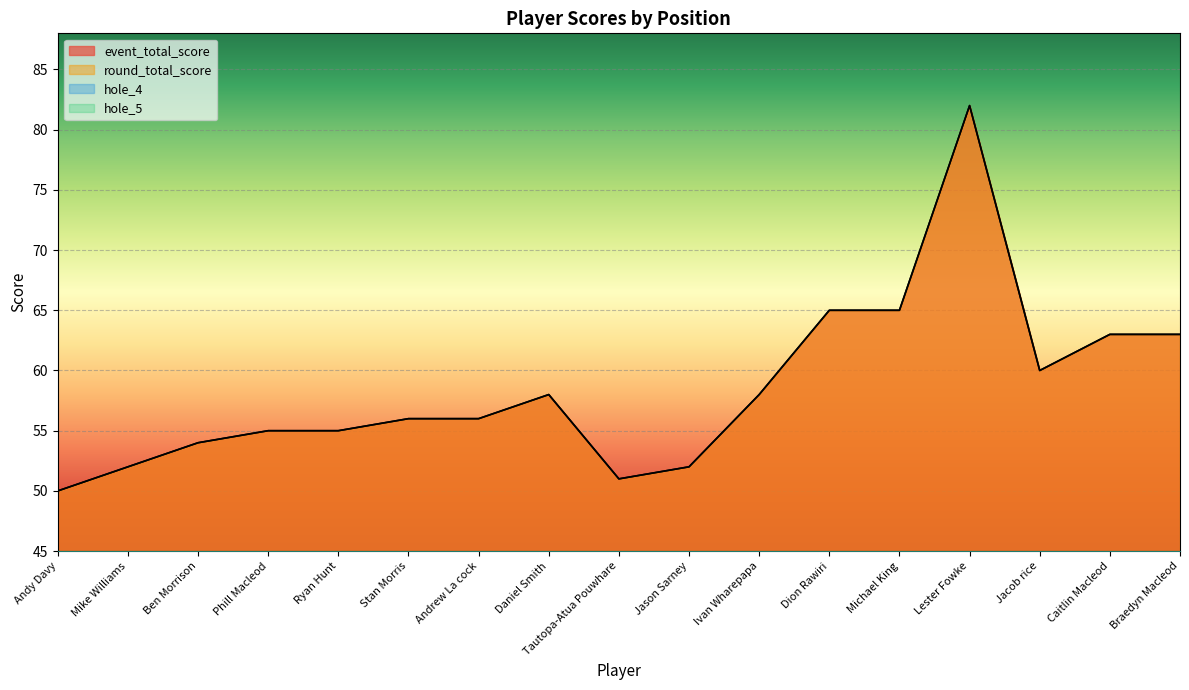

Between Mike Williams and Ben Morrison, which series saw the biggest shift?

event_total_score